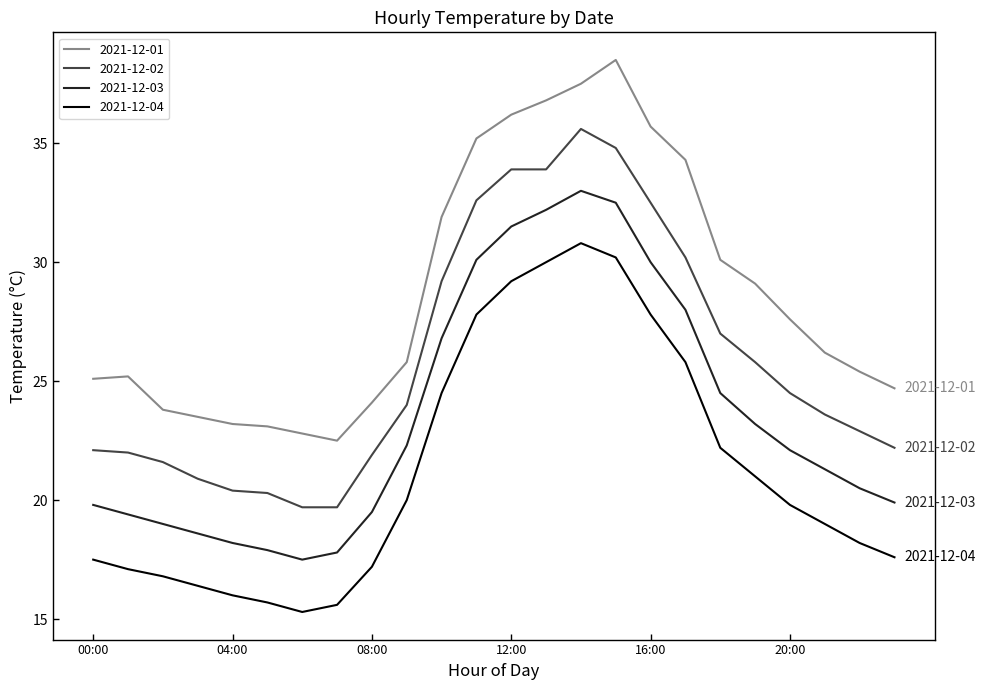

Does the chart have visible grid lines?

No